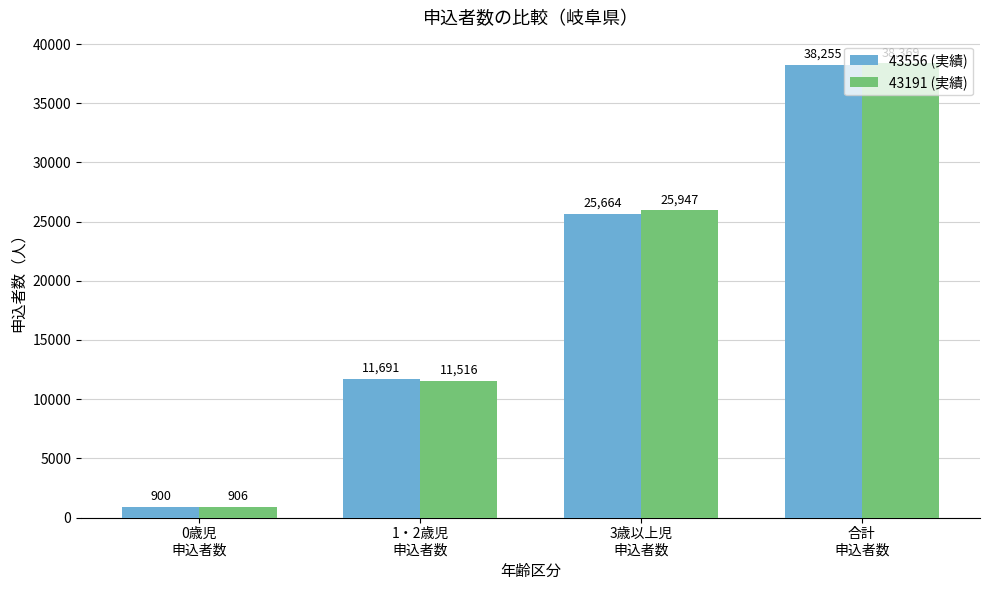

Rank the series by their maximum value, from lowest to highest.

43556 (実績), 43191 (実績)